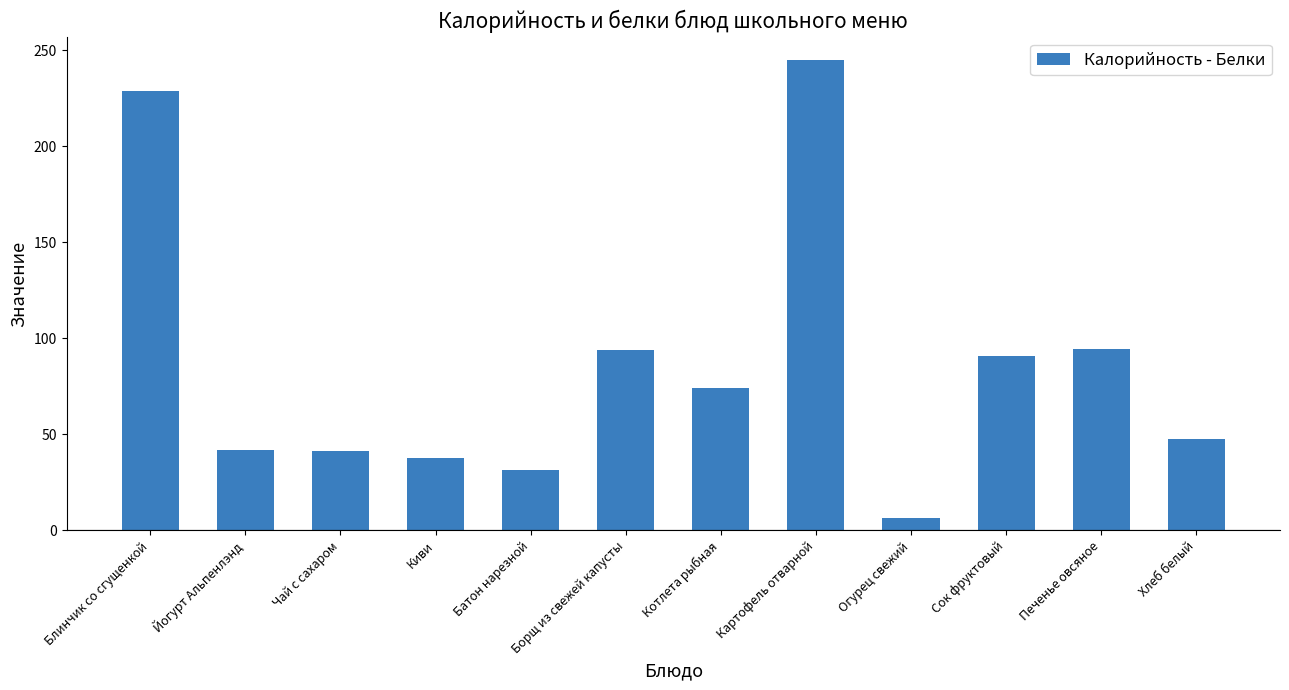

What is the difference between the maximum and minimum values?

238.2